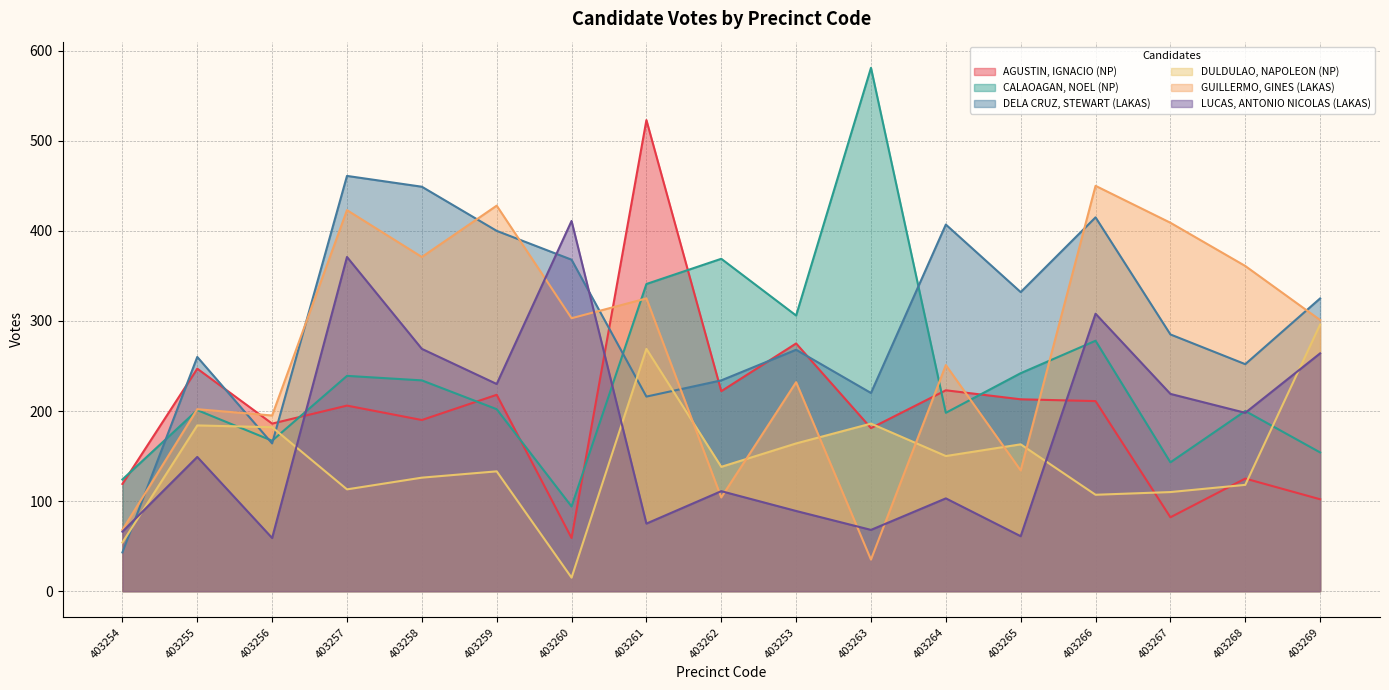

Reading left to right, transcribe all the data shown in this chart.

AGUSTIN, IGNACIO (NP): 119	247	186	206	190	218	59	523	222	275	181	223	213	211	82	125	102
CALAOAGAN, NOEL (NP): 124	201	167	239	234	202	94	341	369	306	581	198	242	278	143	200	154
DELA CRUZ, STEWART (LAKAS): 43	260	164	461	449	400	368	216	234	268	220	407	332	415	285	252	325
DULDULAO, NAPOLEON (NP): 54	184	182	113	126	133	15	269	138	164	186	150	163	107	110	118	296
GUILLERMO, GINES (LAKAS): 68	202	195	423	371	428	303	325	104	232	35	251	134	450	409	361	301
LUCAS, ANTONIO NICOLAS (LAKAS): 66	149	59	371	269	230	411	75	111	89	68	103	61	308	219	198	264